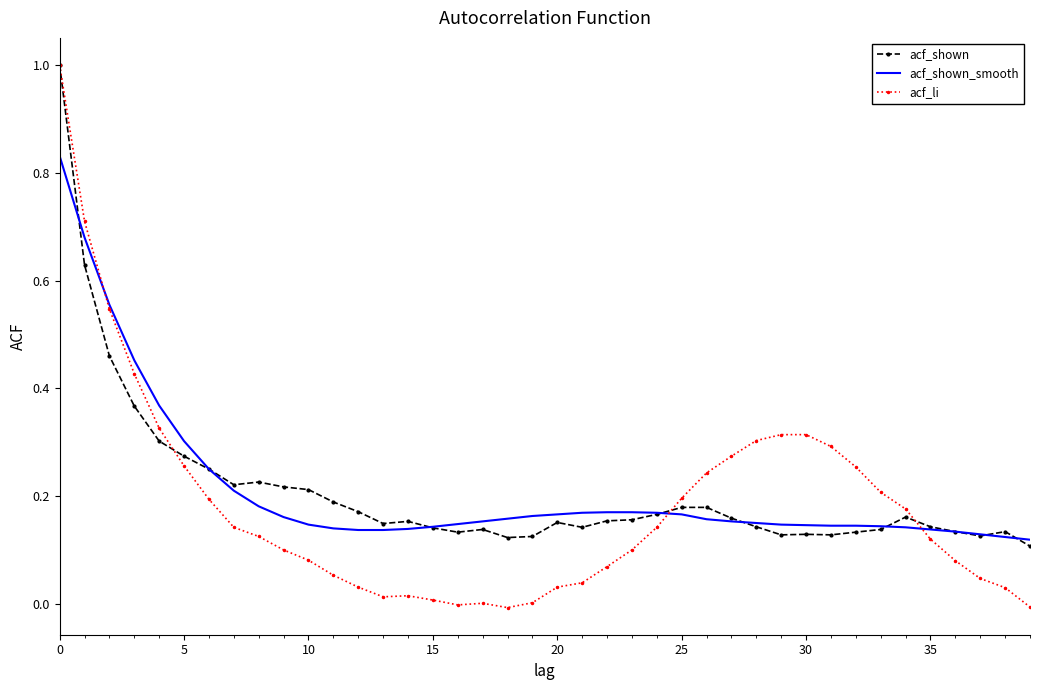

Which series has the widest spread of values?

acf_li